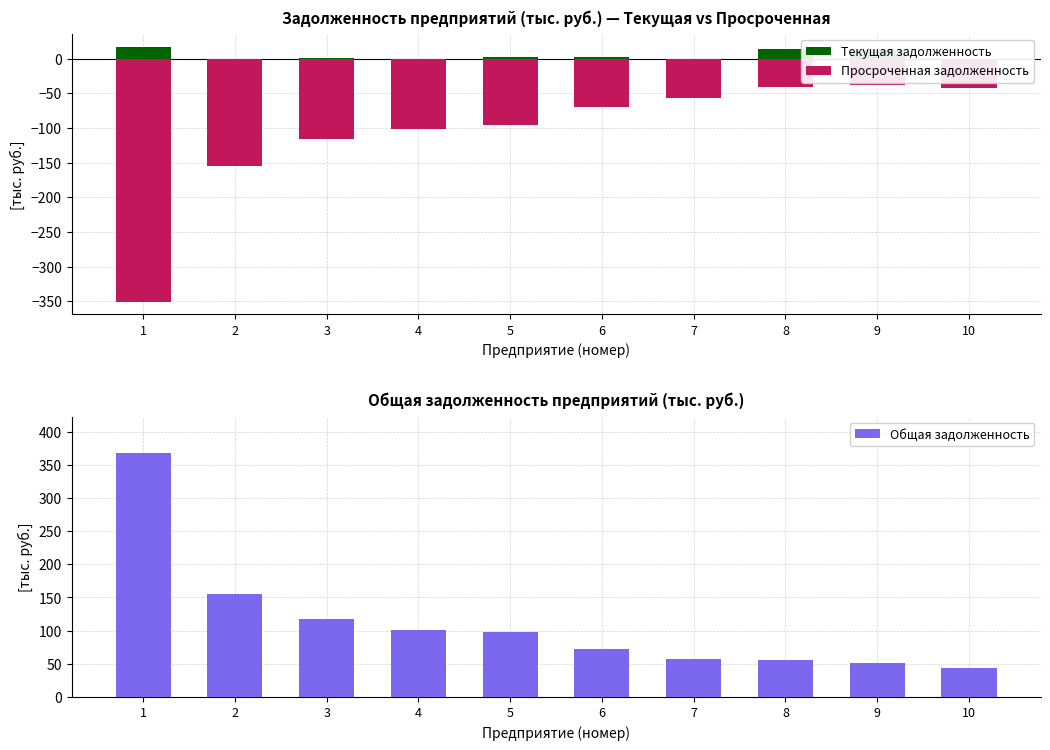

Reading left to right, list all the values displayed in this chart.

Текущая задолженность: 1=16.9	2=0.0	3=1.0	4=0.0	5=1.9	6=2.4	7=0.0	8=13.7	9=12.6	10=0.0
Просроченная задолженность: 1=-350.6	2=-155.0	3=-116.5	4=-101.2	5=-96.6	6=-69.7	7=-57.4	8=-41.8	9=-38.4	10=-43.1
Общая задолженность: 1=367.5	2=155.0	3=117.5	4=101.2	5=98.5	6=72.2	7=57.4	8=55.4	9=51.0	10=43.1